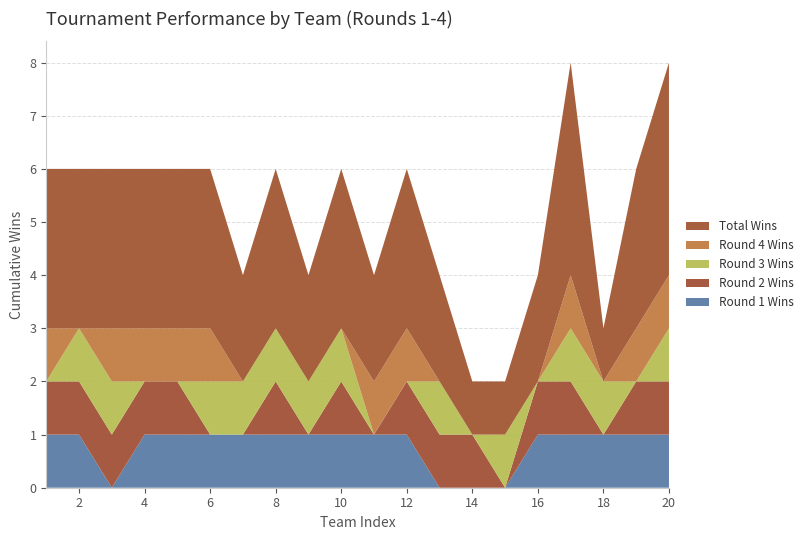

Reading right to left, list all the values displayed in this chart.

Round 1 Wins: 1	1	1	1	1	0	0	0	1	1	1	1	1	1	1	1	1	0	1	1
Round 2 Wins: 1	1	0	1	1	0	1	1	1	0	1	0	1	0	0	1	1	1	1	1
Round 3 Wins: 1	0	1	1	0	1	0	1	0	0	1	1	1	1	1	0	0	1	1	0
Round 4 Wins: 1	1	0	1	0	0	0	0	1	1	0	0	0	0	1	1	1	1	0	1
Total Wins: 4	3	1	4	2	1	1	2	3	2	3	2	3	2	3	3	3	3	3	3